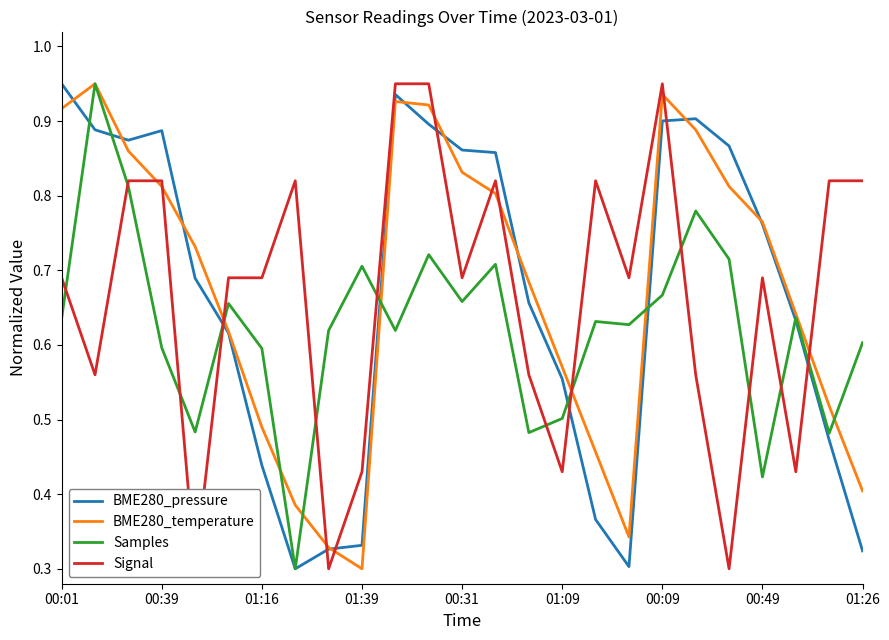

True or false: BME280_temperature has more than 1 interior local peaks.

True